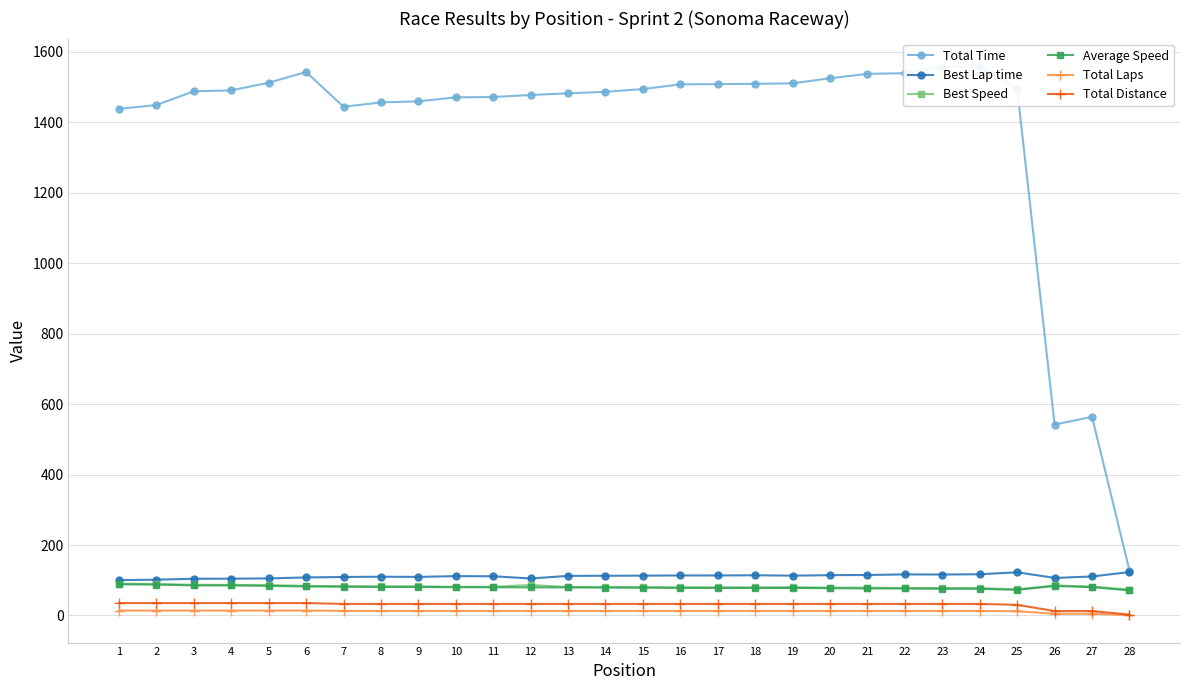

At which label does Total Distance first exceed 32?

1